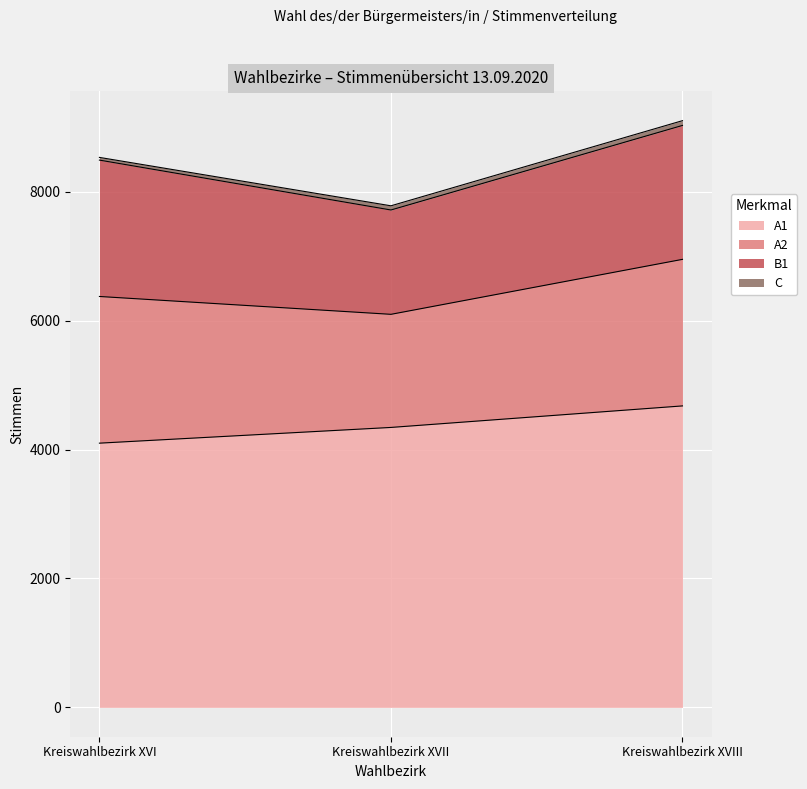

The A1 series shows 8112 at Kreiswahlbezirk XVIII. True or false?

False